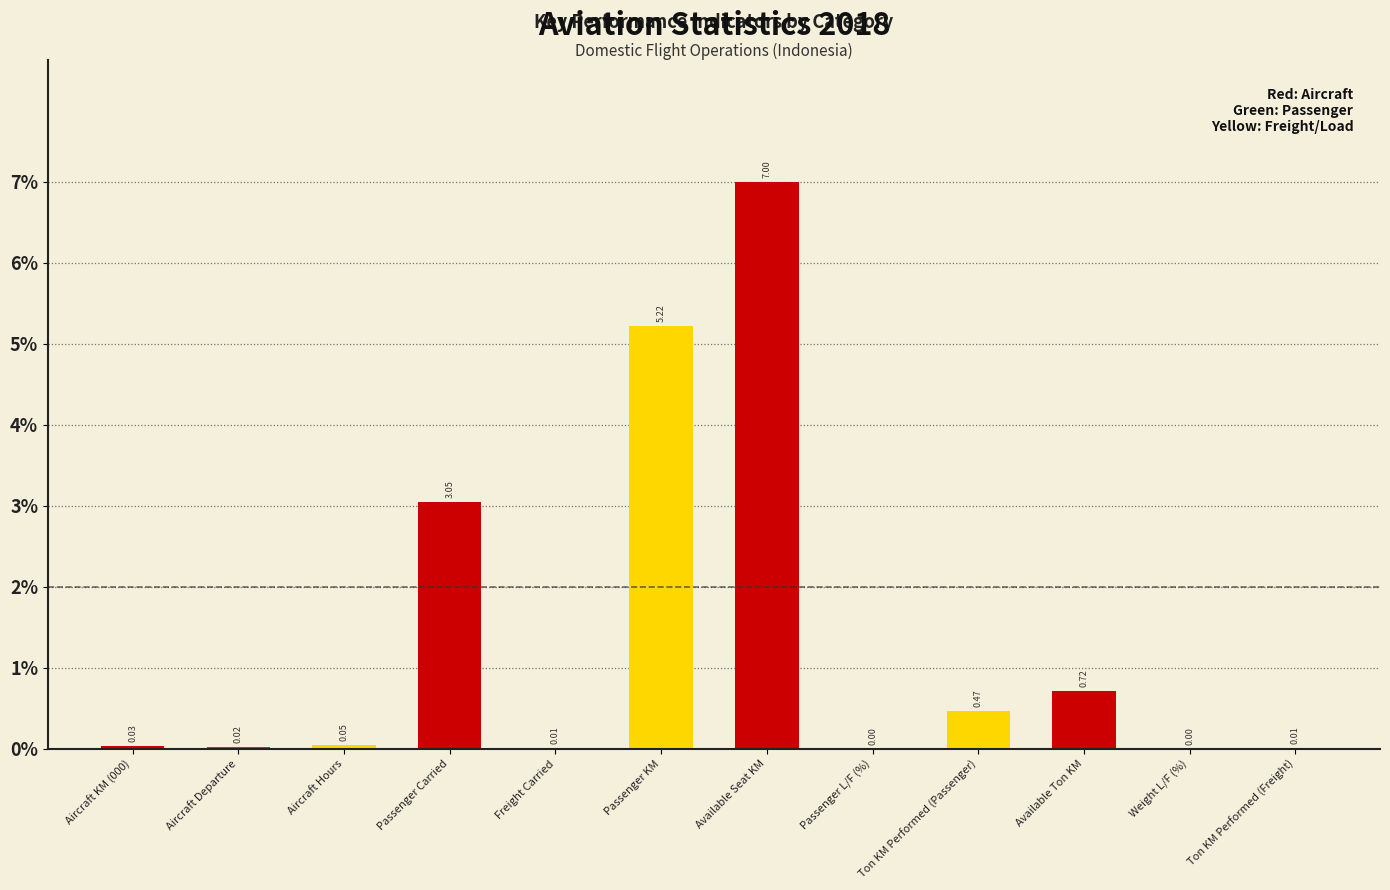

At which category does the chart reach its peak across all series?

Available Seat KM